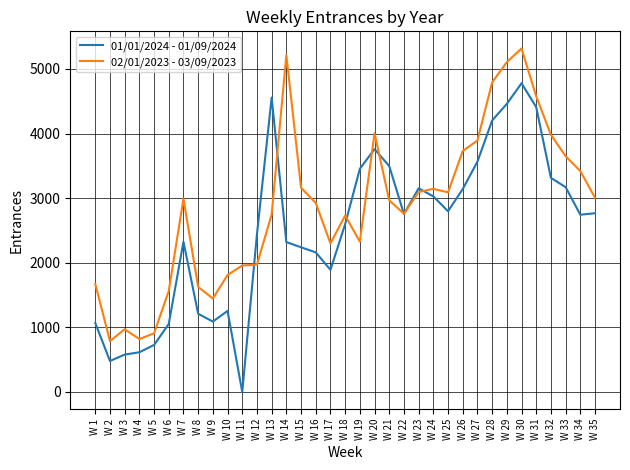

What is the maximum value shown in the chart?

5317